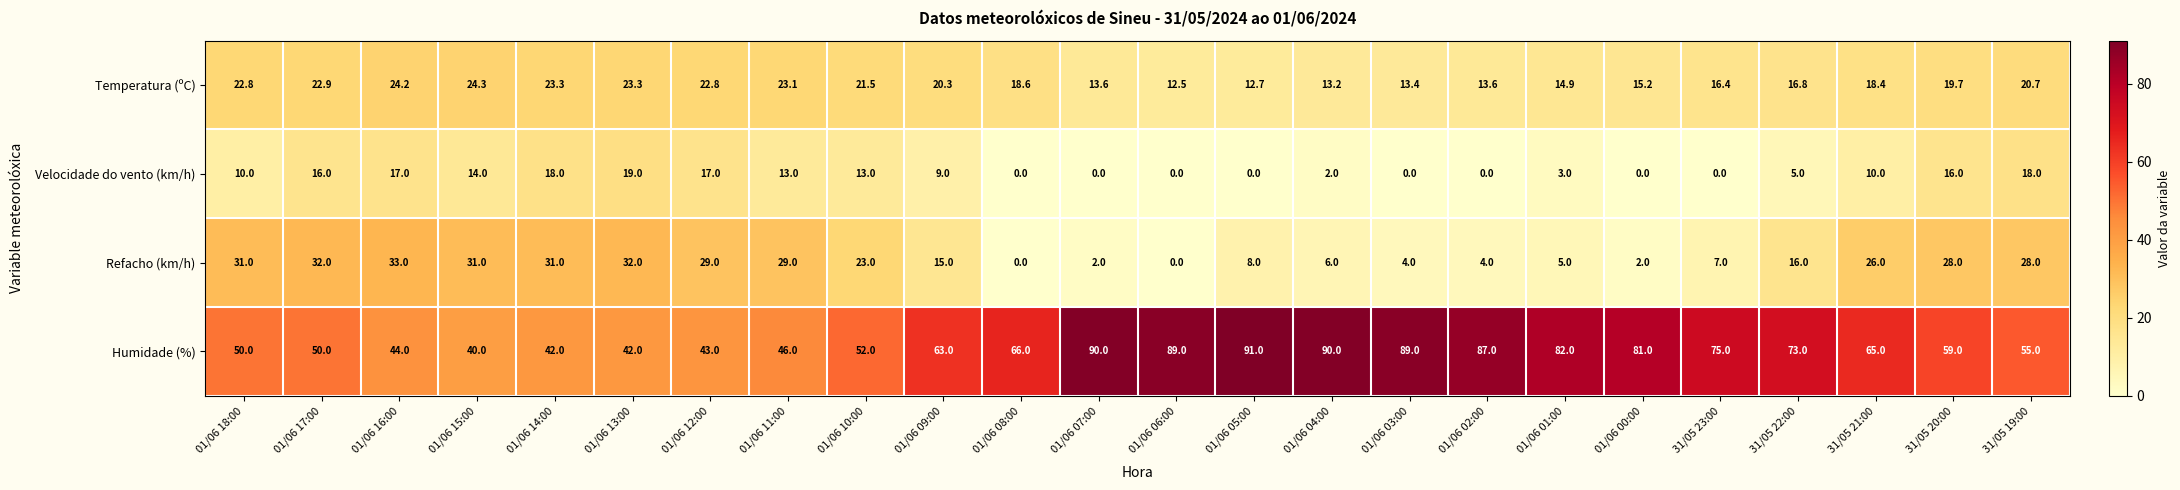

What is the average value of the Humidade (%) series?

65.2